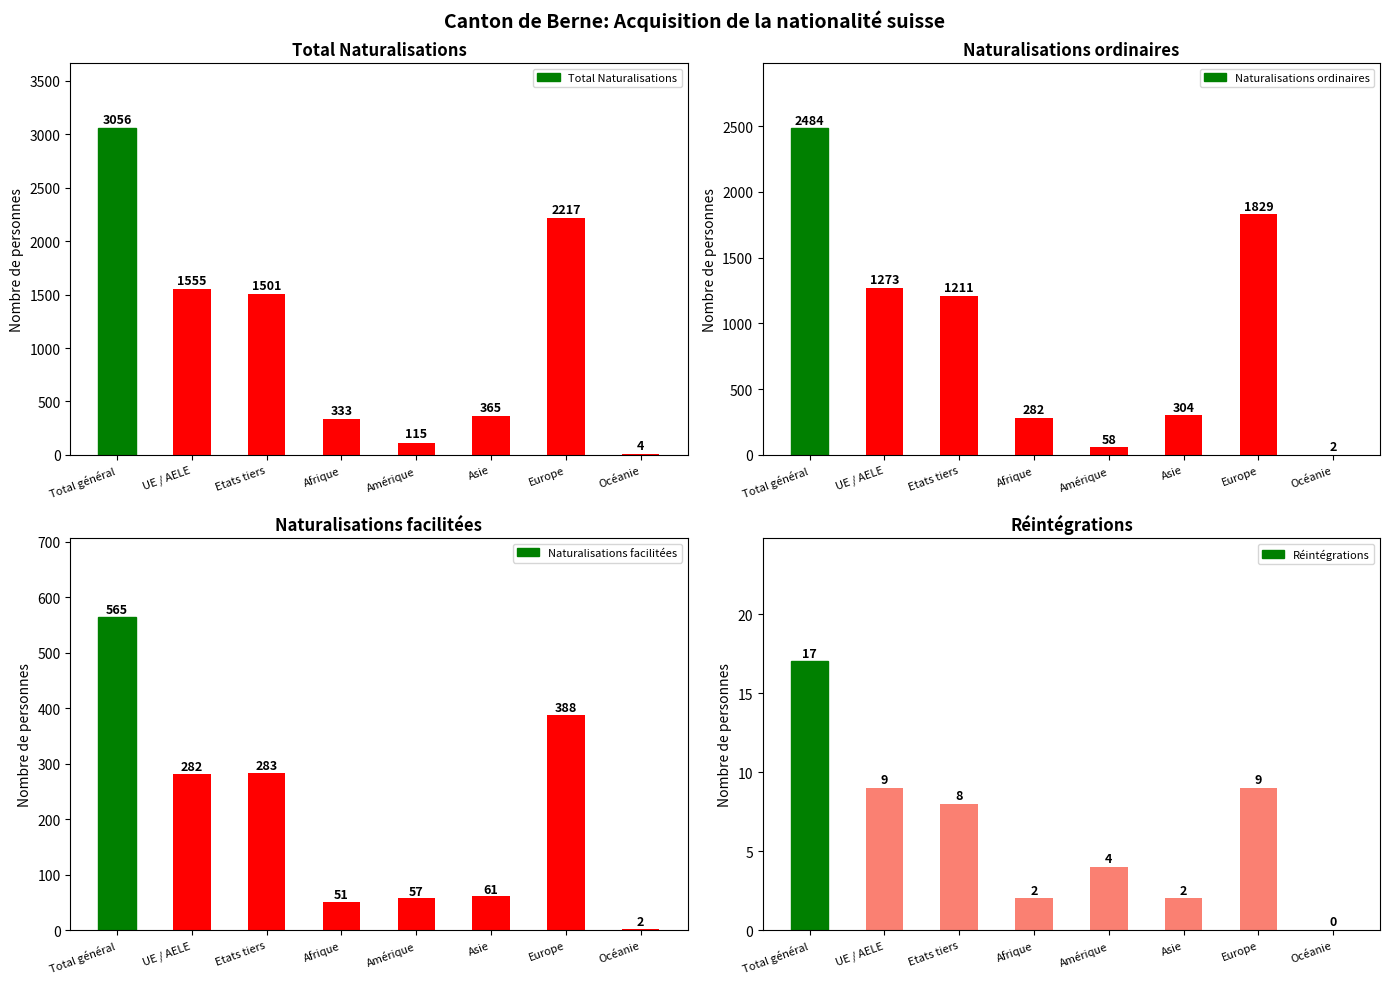

Which category has the highest value in the Réintégrations series?

Total général